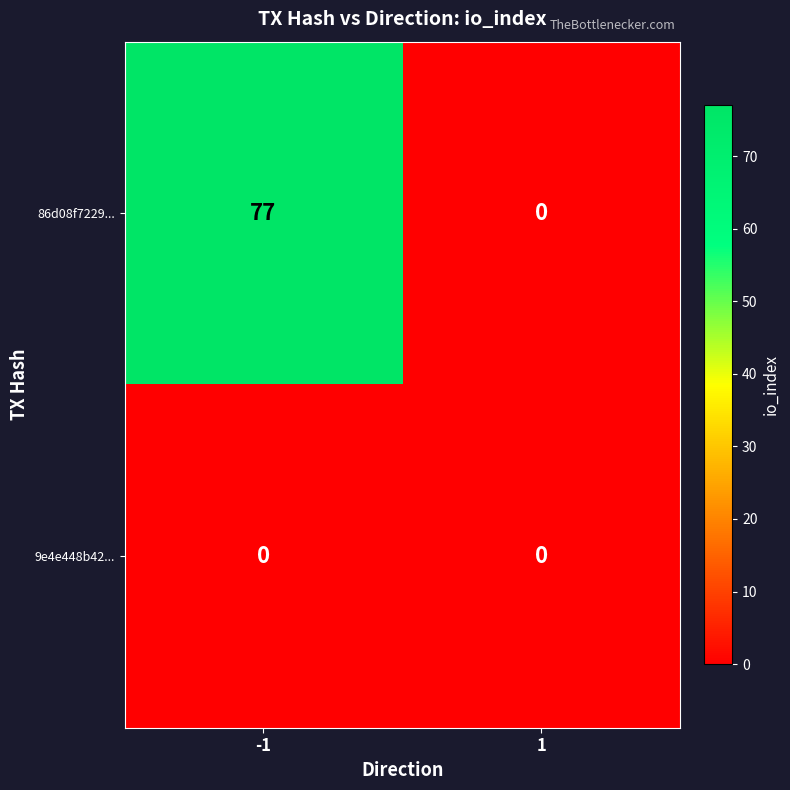

What is the maximum value shown in the chart?

77